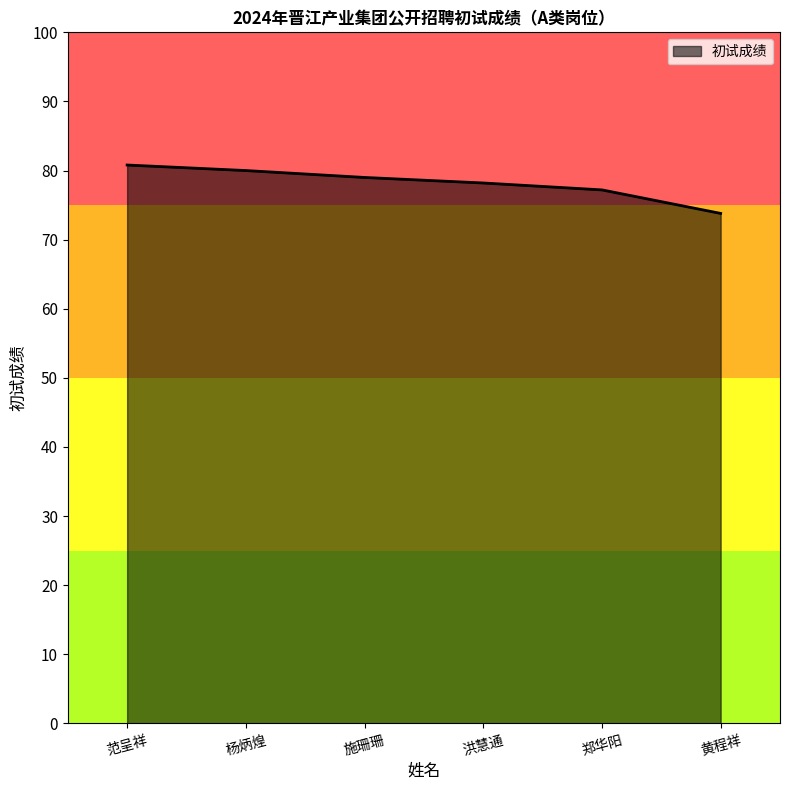

True or false: there are more than 2 points higher than both neighbors.

False